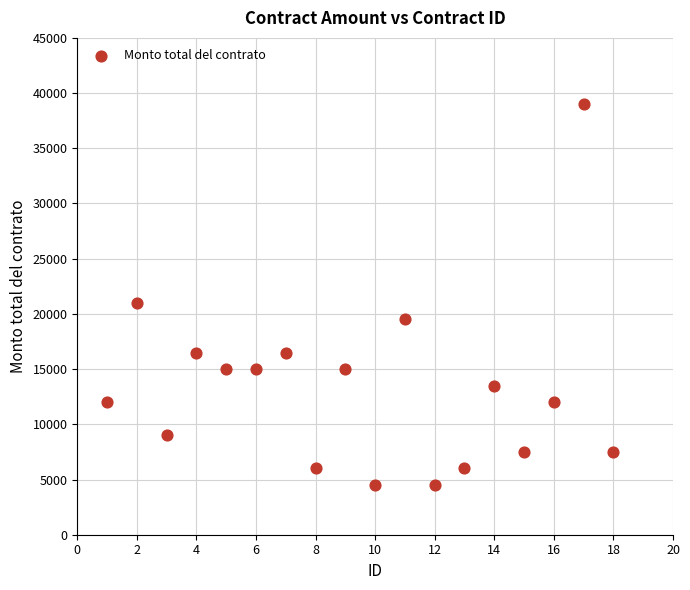

What Y value in the scatter plot is closest to 21750?

21000